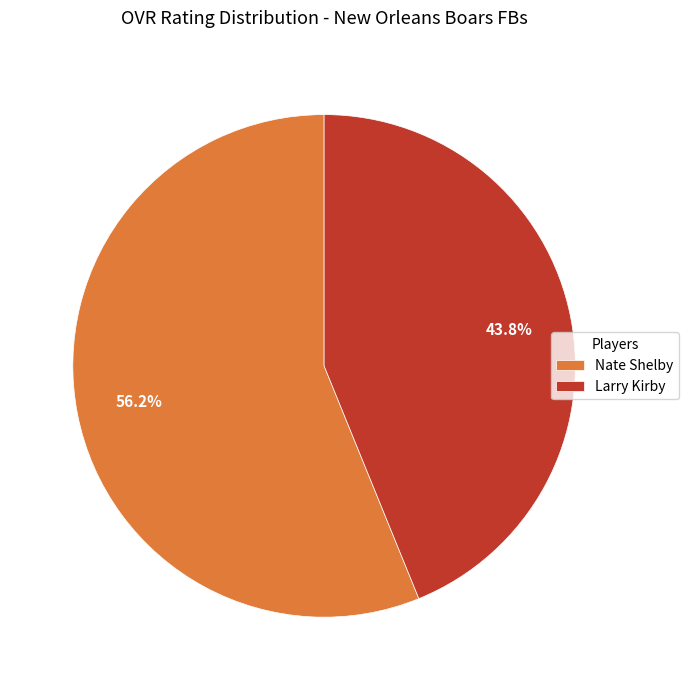

Which category accounts for the majority?

Nate Shelby